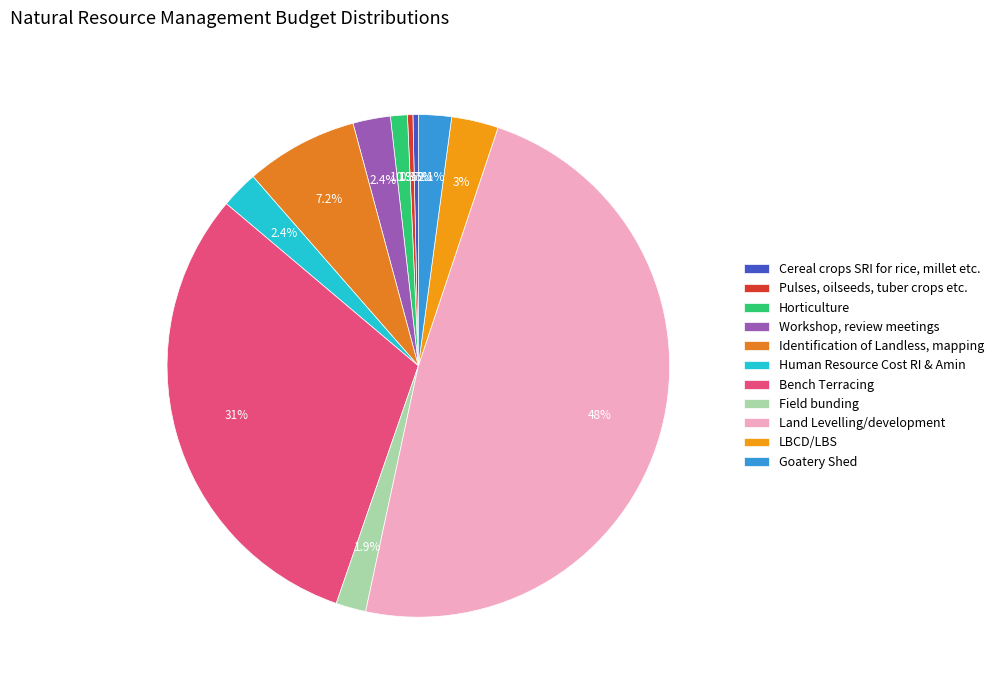

True or false: LBCD/LBS accounts for 10% of the total.

False